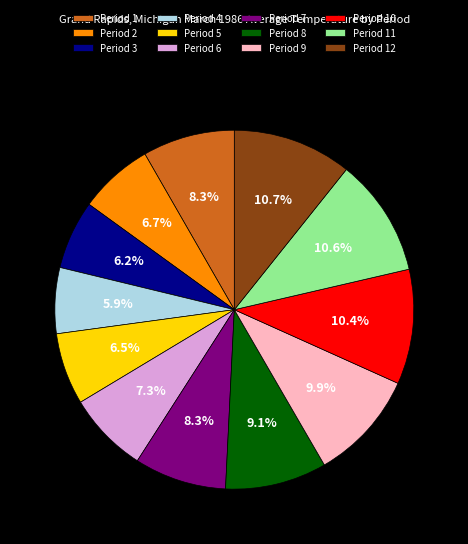

Is it true that Period 11 is 11% of the pie?

True